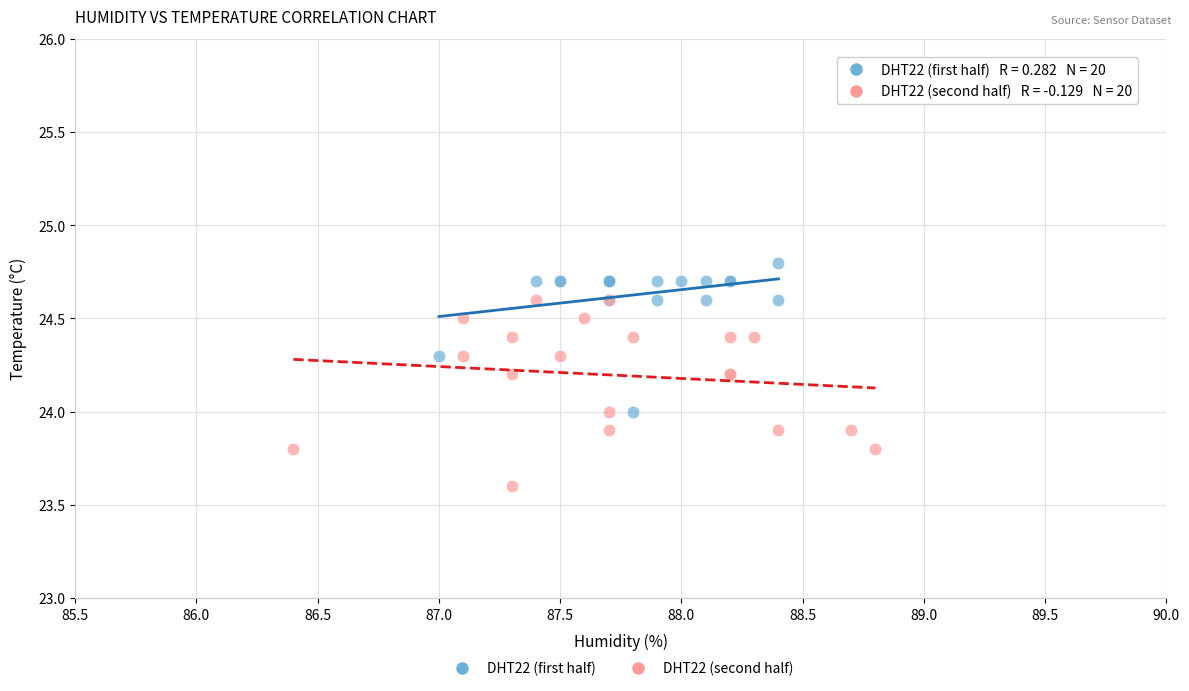

Which series reaches the maximum Y coordinate?

DHT22 (first half)